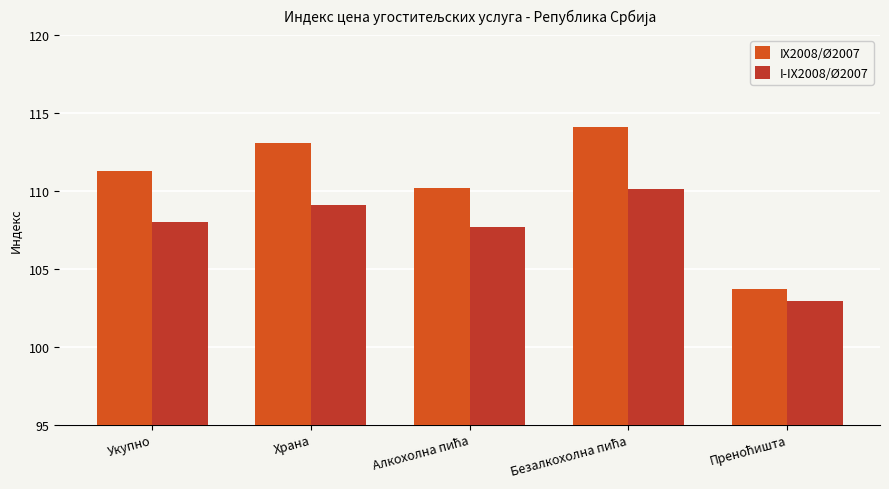

The I-IX2008/Ø2007 series shows 168.7 at Храна. True or false?

False